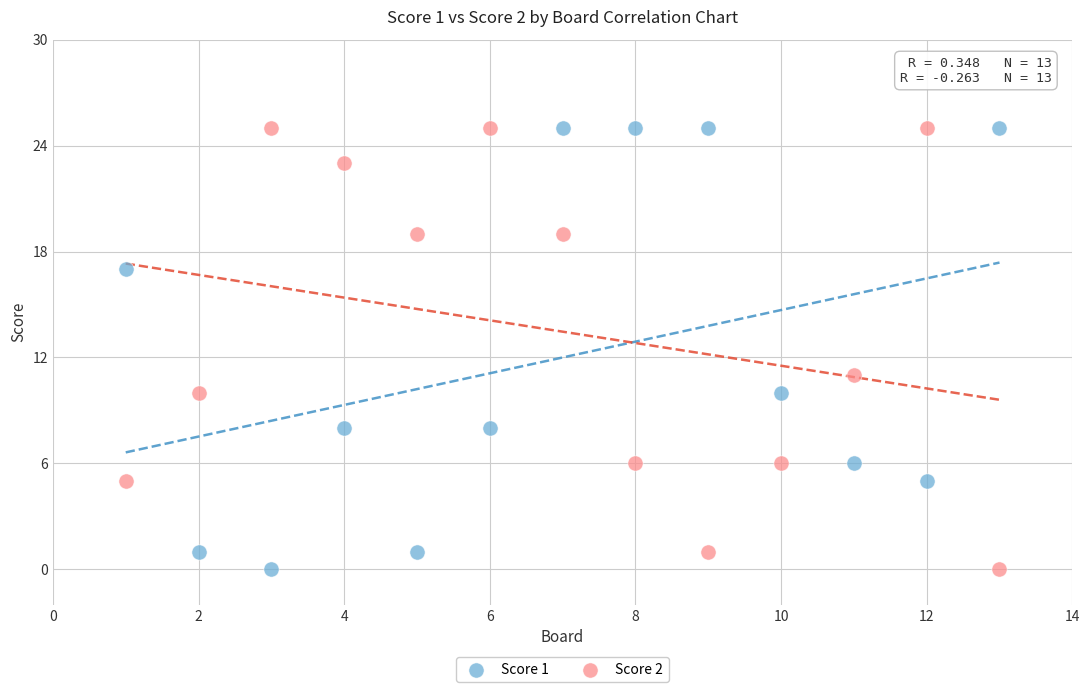

Across all series, what Y value is closest to 12?

11